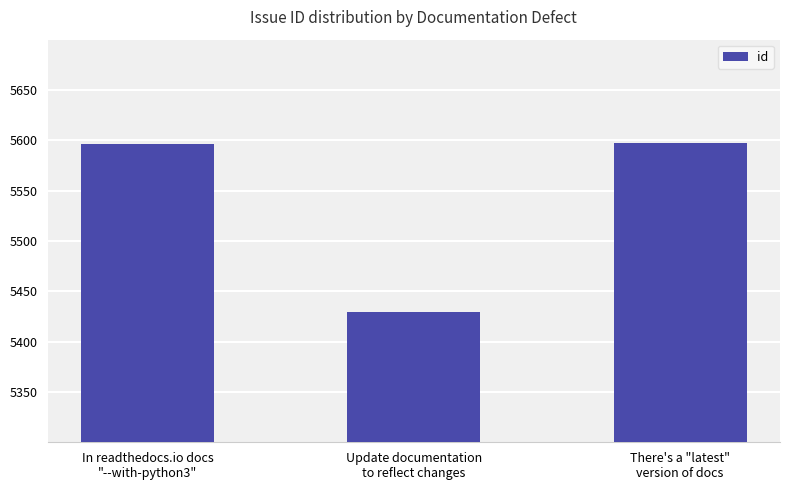

What position from the right is Update documentation
to reflect changes?

2